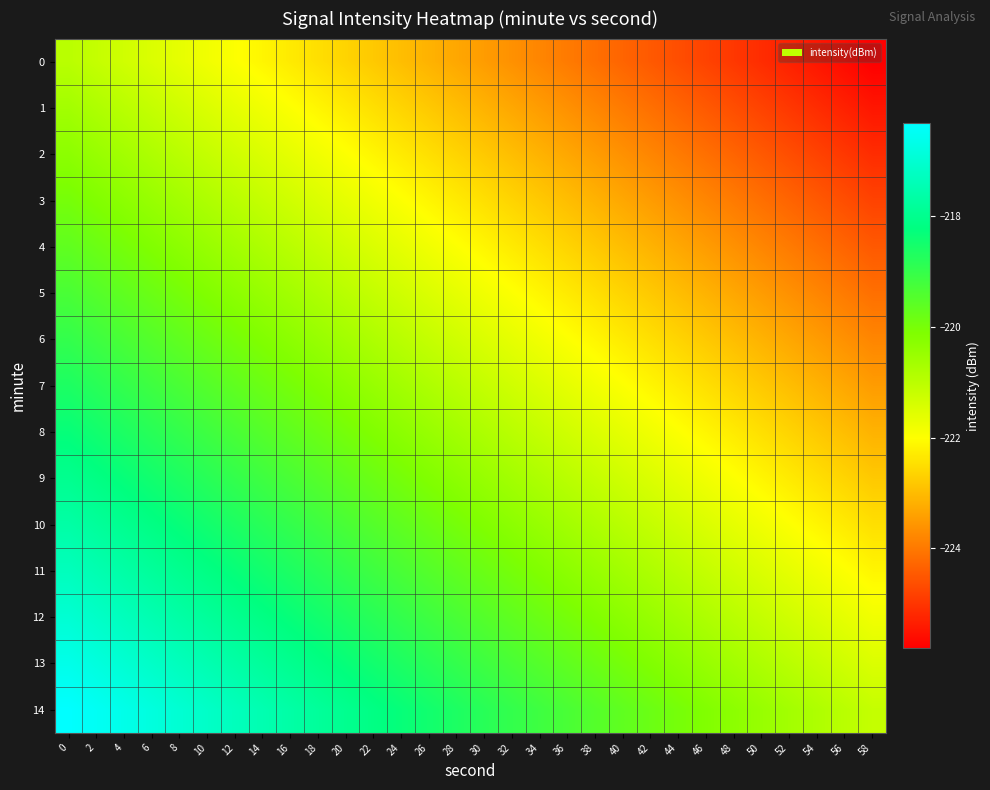

What is the sum of all 7 values?

-6631.9